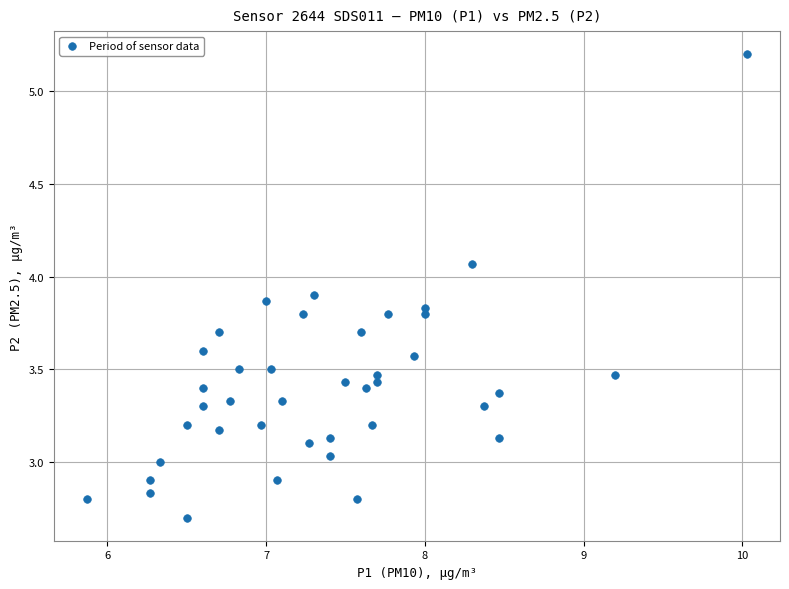

What is the range of Y values (max minus min)?

2.5